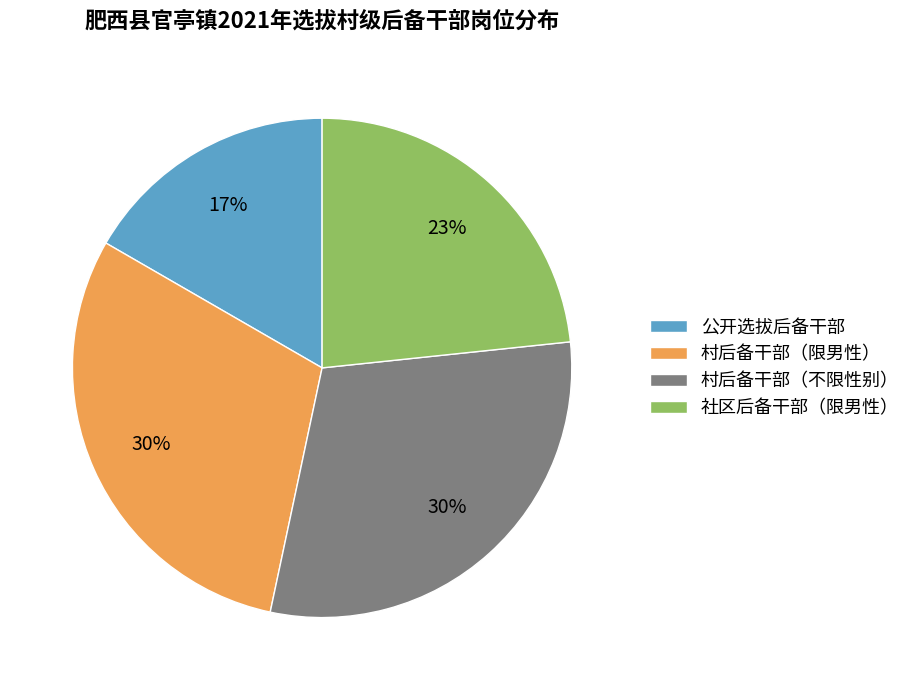

To the nearest percent, what percentage of the pie is 村后备干部（不限性别）?

30%